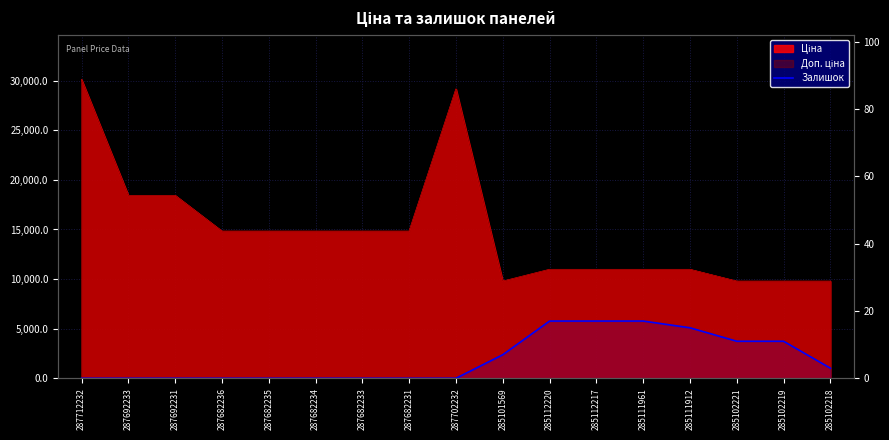

The chart shows a value of 15 at 285111912. True or false?

True